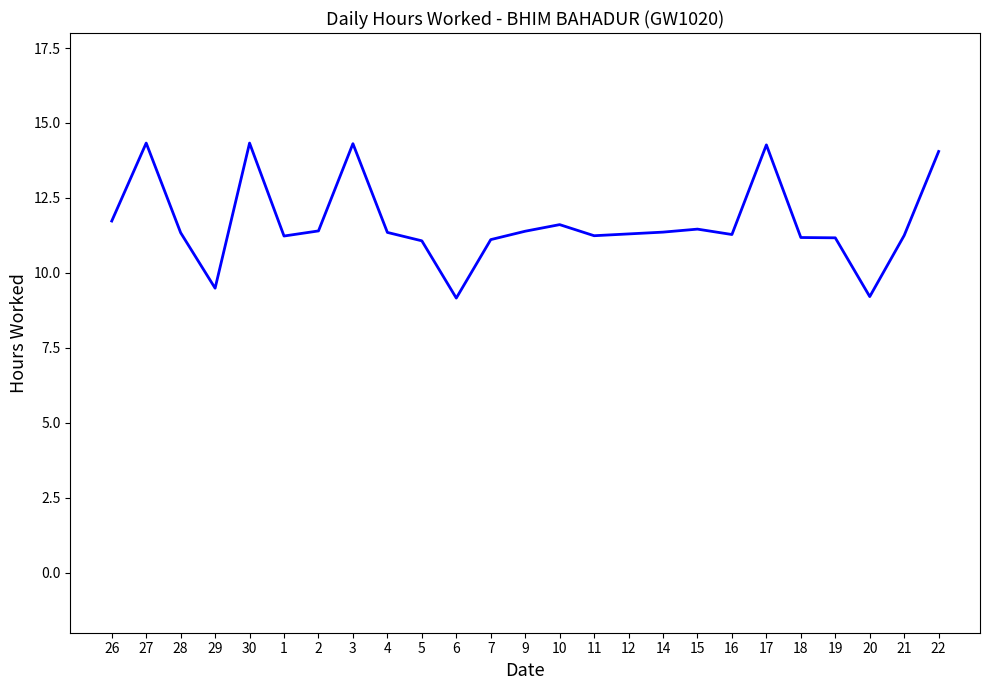

What position from the right is 7?

14